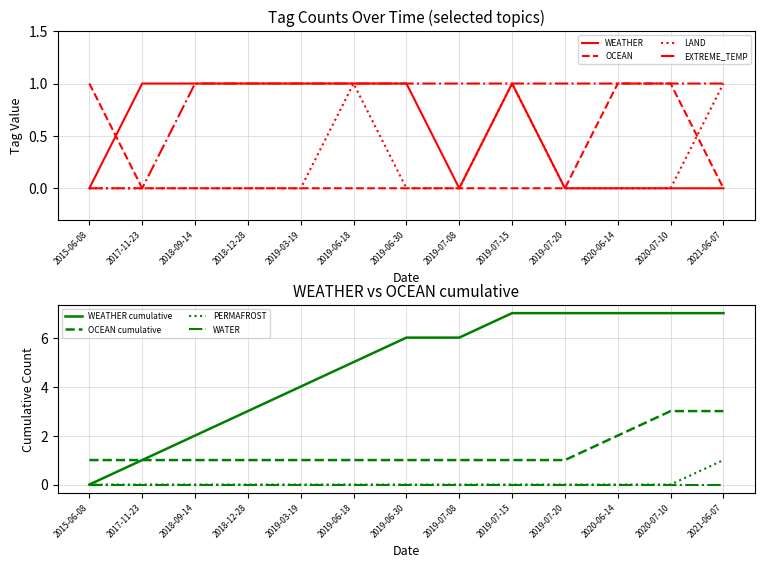

Which label corresponds to the largest value in the chart?

2017-11-23